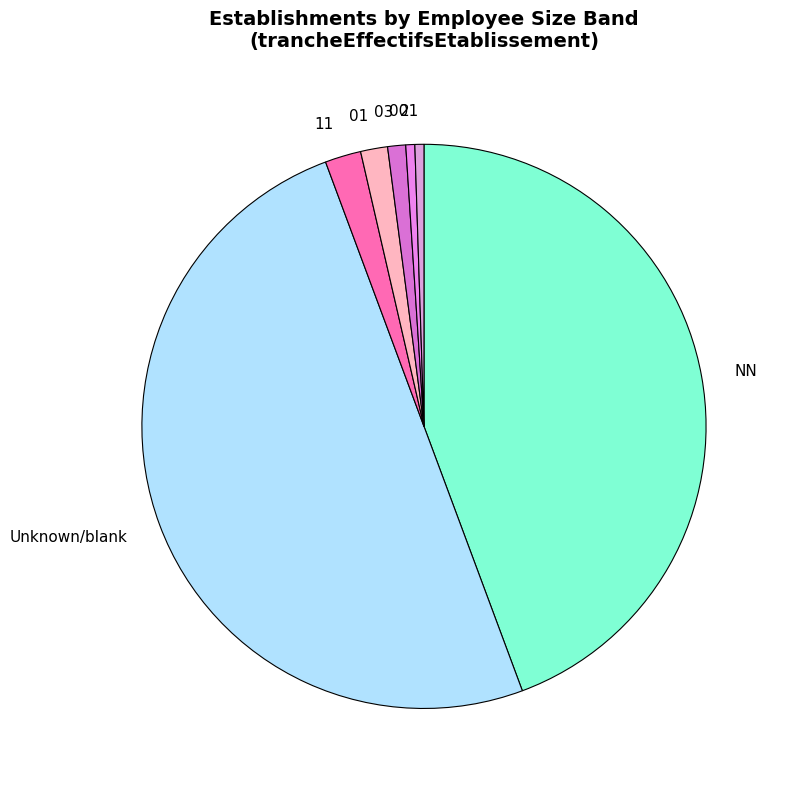

Is the sum of 01 and 03 greater than half?

No